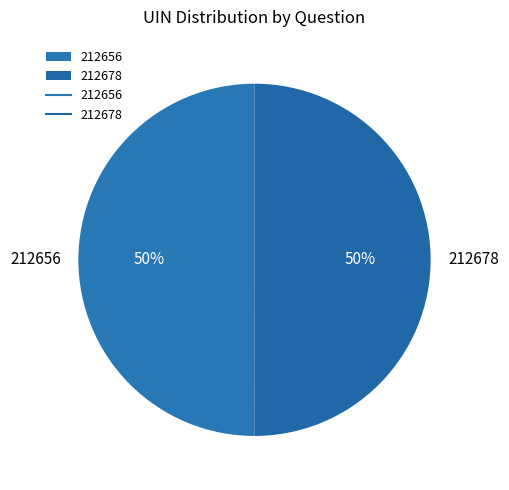

Approximately how many times larger is the value at 212656 compared to 212678?

1.0